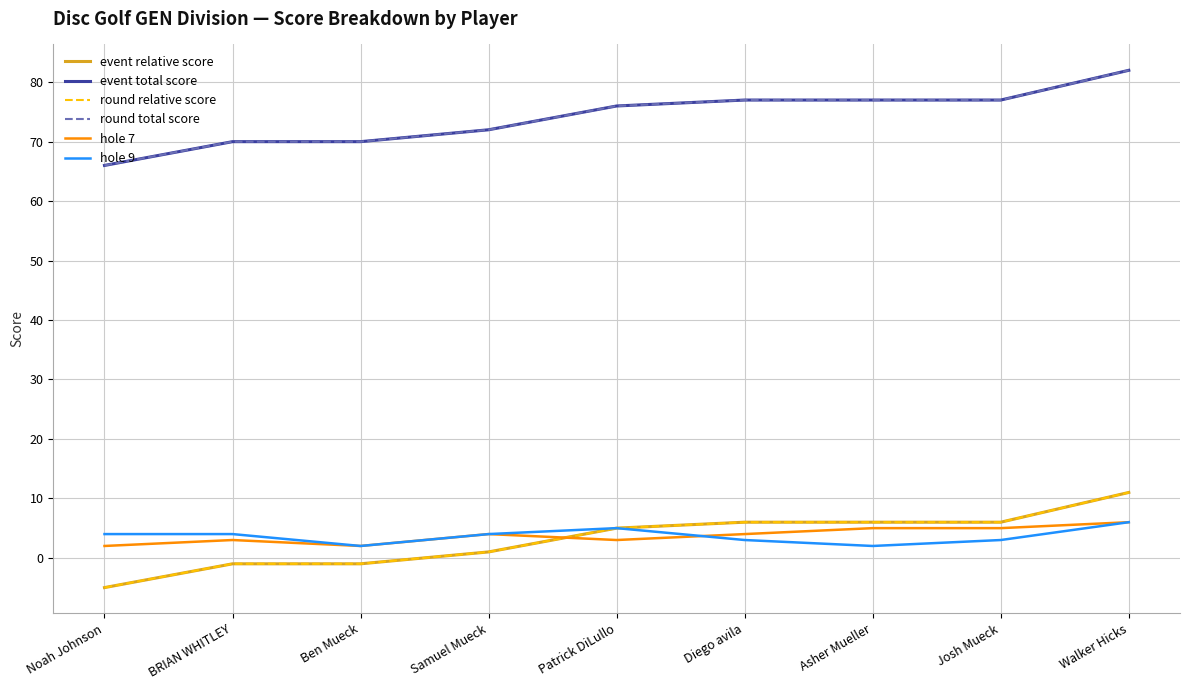

At how many categories does at least one series exceed 0?

9